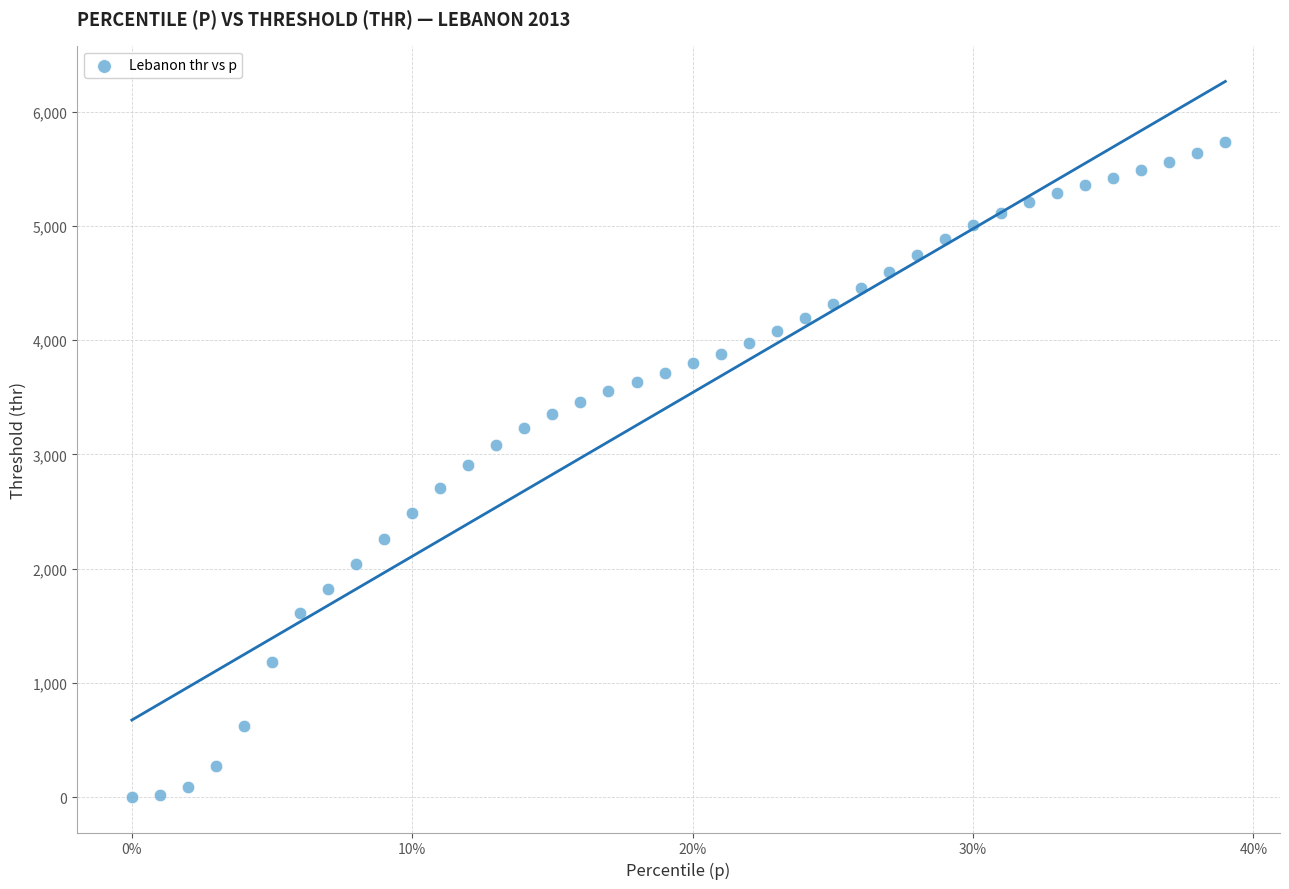

What is the range of Y values (max minus min)?

5730.4